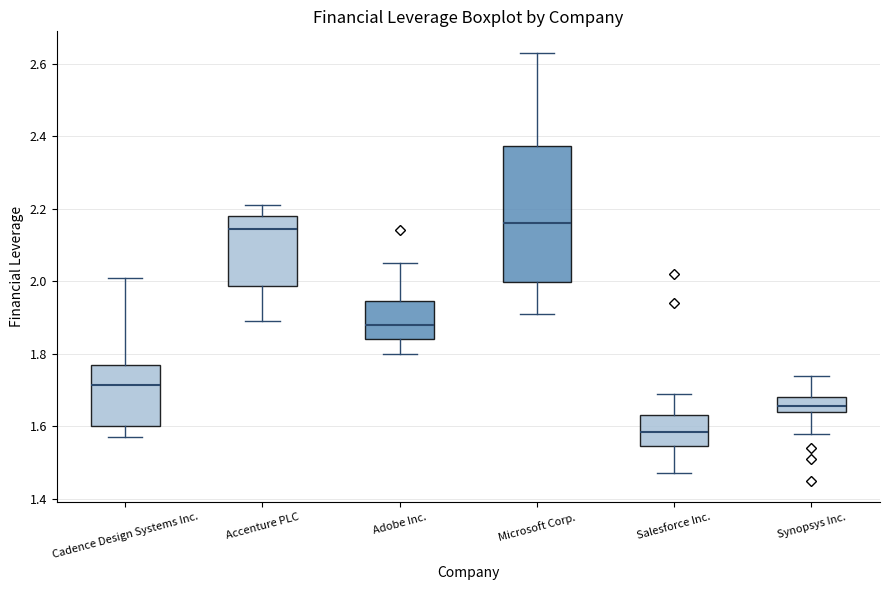

Which box is the tallest, from its lower edge to its upper edge?

Microsoft Corp.